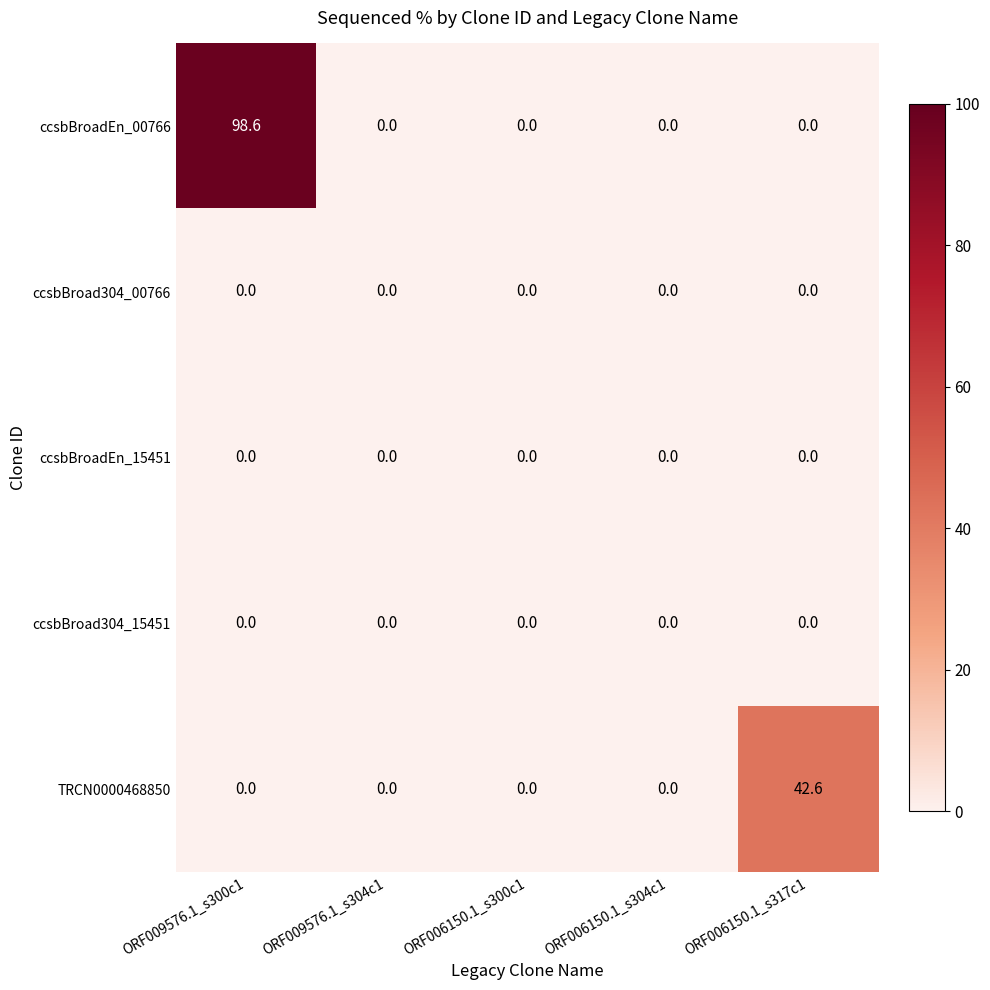

Which label corresponds to the largest value in the chart?

ORF009576.1_s300c1